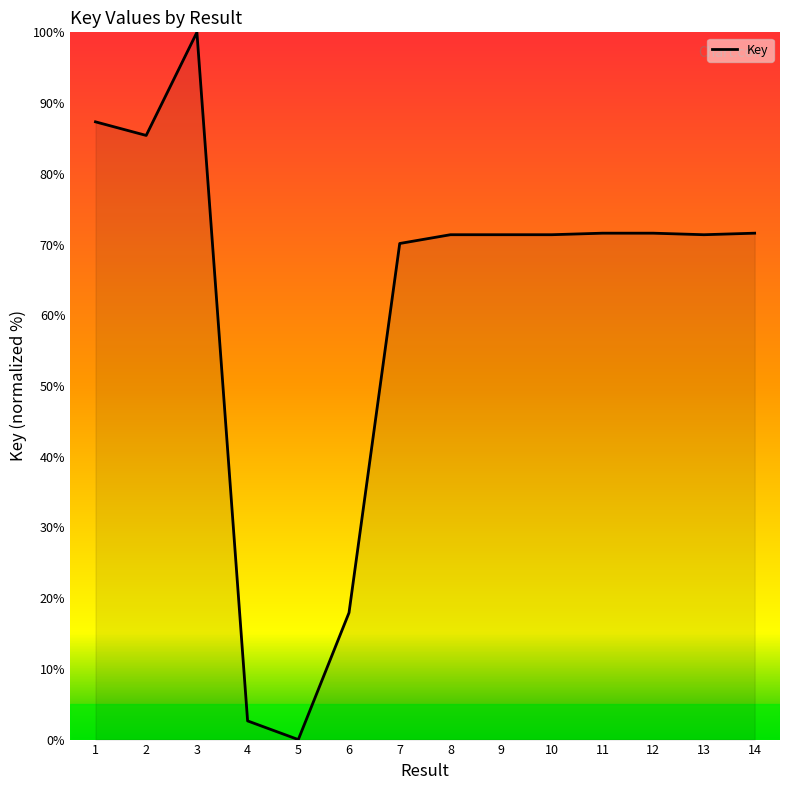

What is the difference between the values at 2 and 11?

13.8